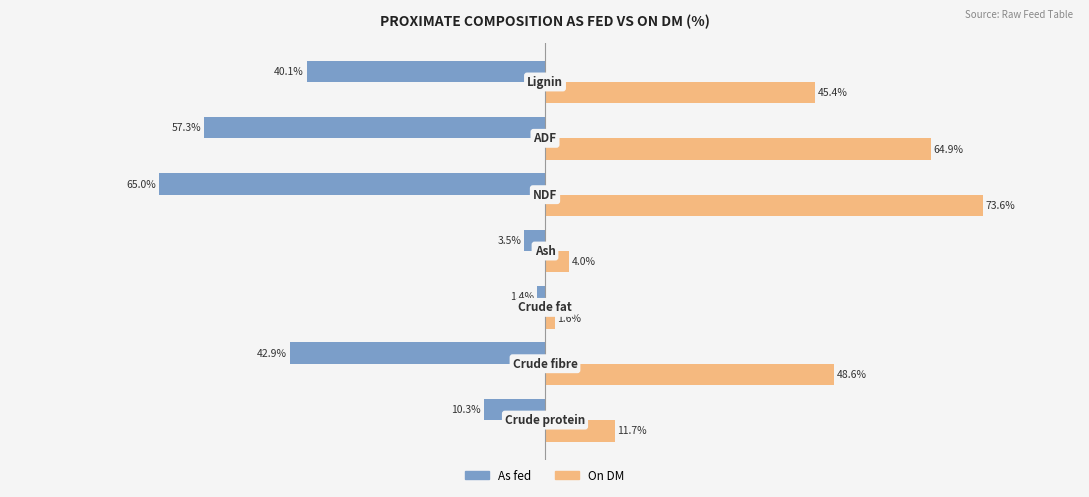

Which series has the largest total across all categories?

On DM